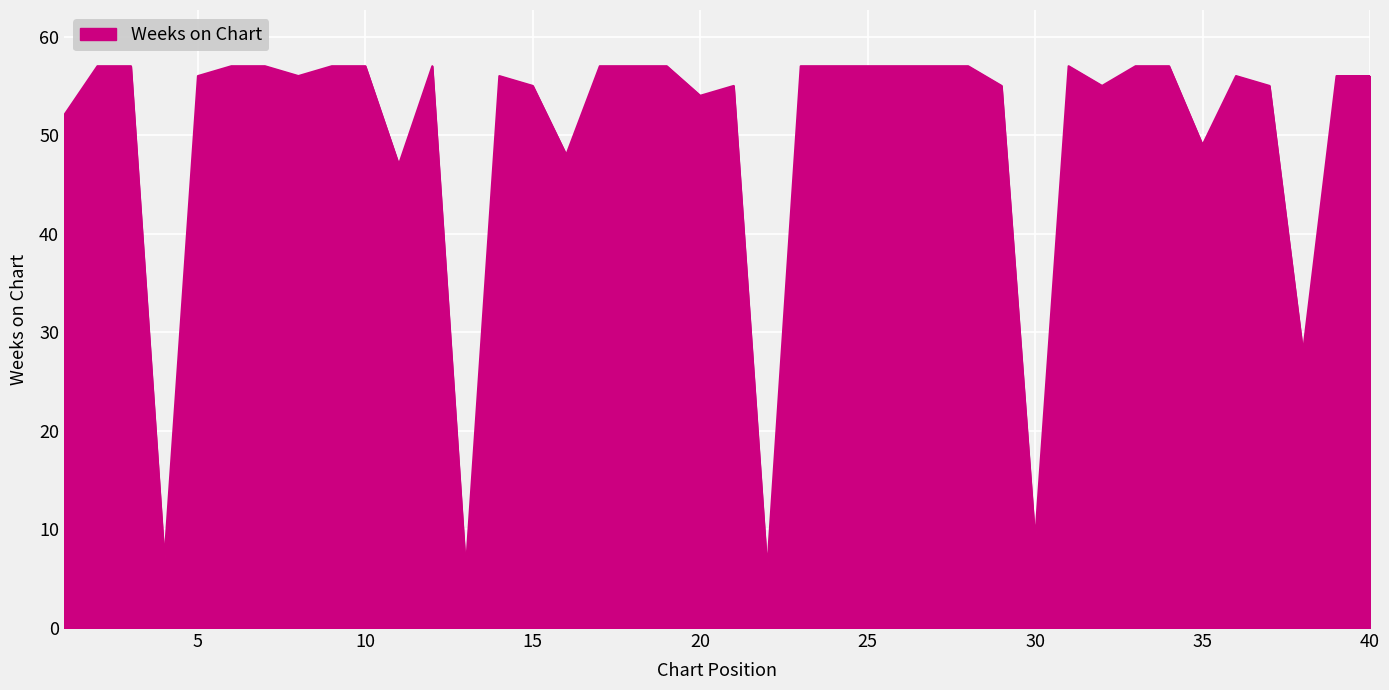

What is the difference between the maximum and minimum values?

51